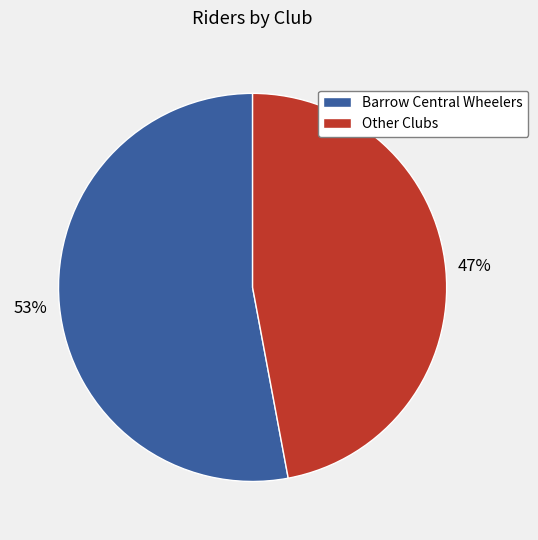

Does Barrow Central Wheelers account for over 50% of the chart?

Yes